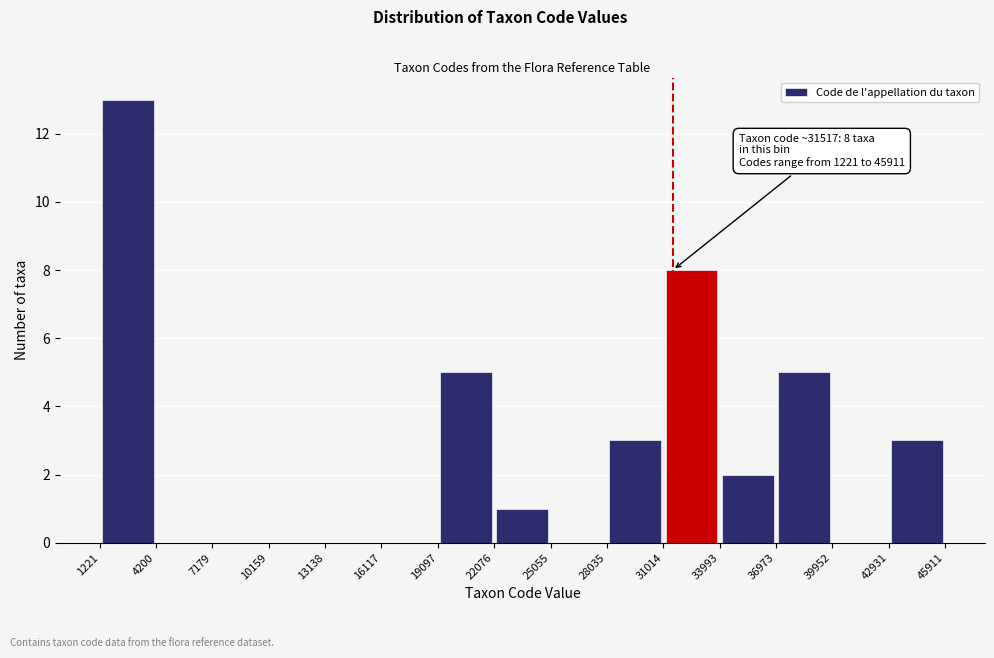

Which range on the x-axis has the tallest bar?

1221 to 4200